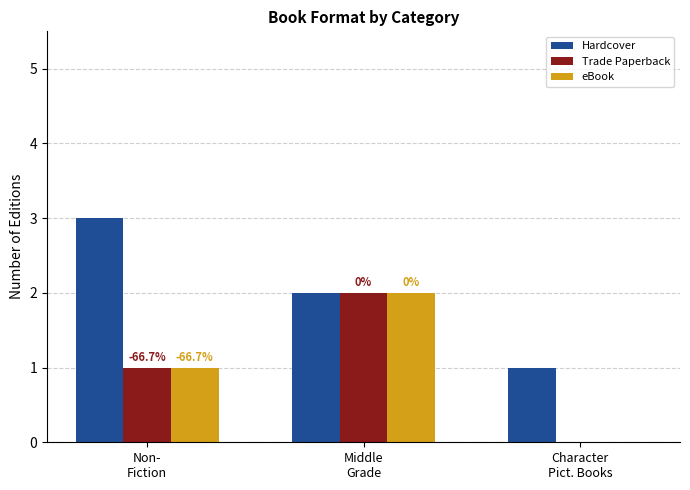

What is the spread (max minus min) of values at Character
Pict. Books?

1